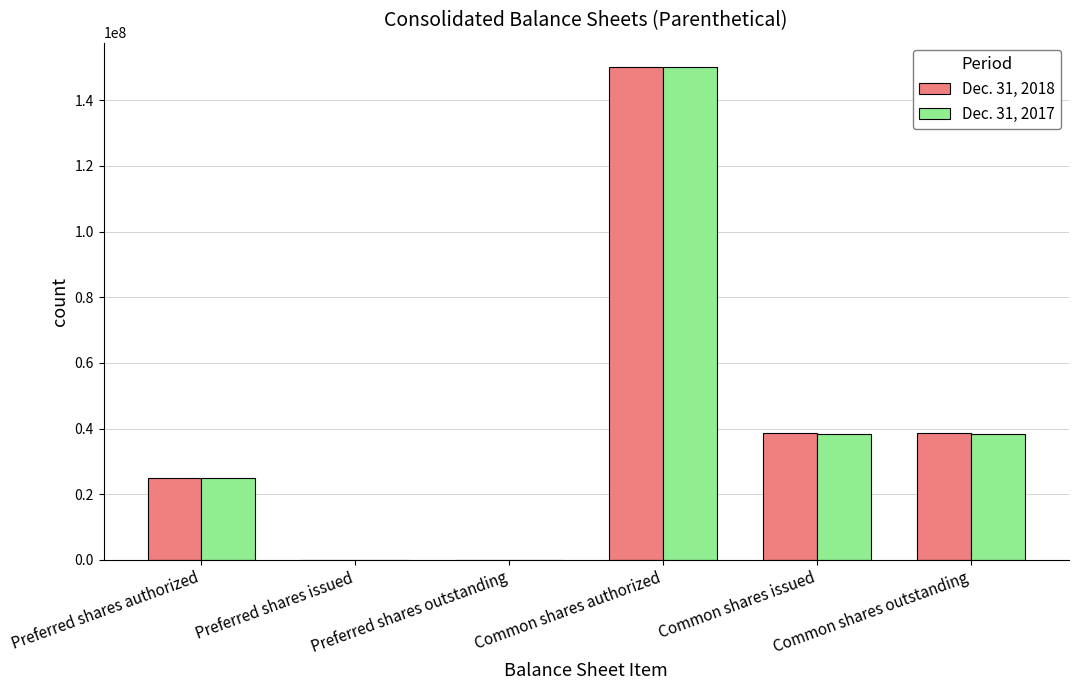

Is it true that Dec. 31, 2018 equals 22853098 at Common shares outstanding?

False